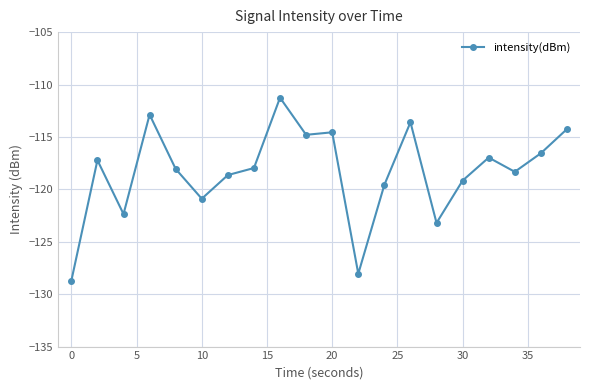

What is the average value?

-118.4